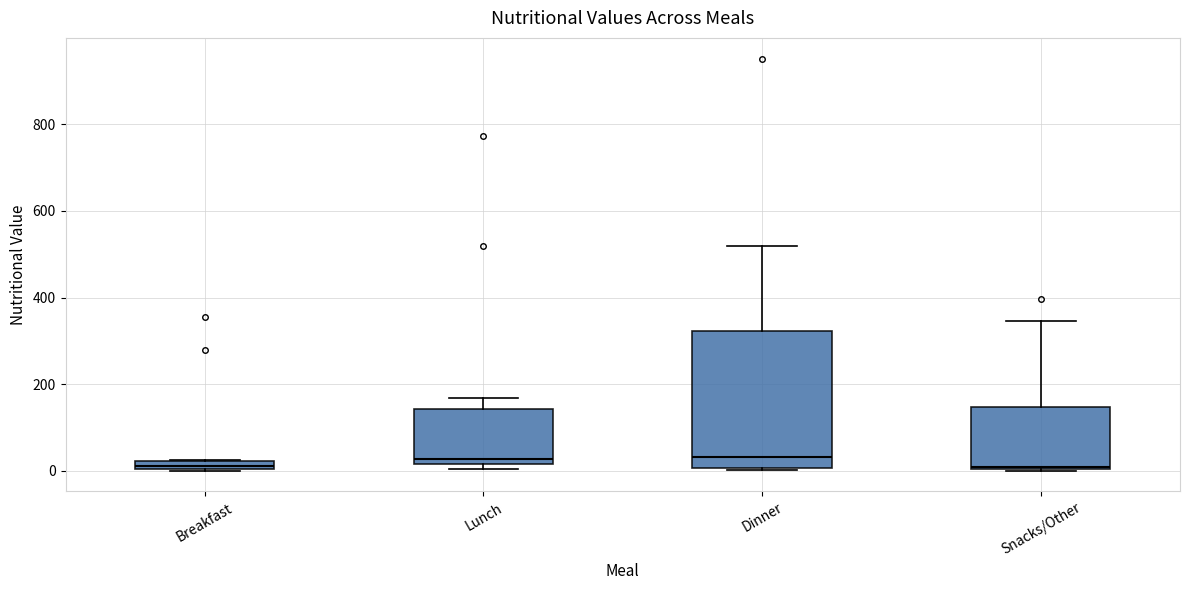

Which box is the tallest, from its lower edge to its upper edge?

Dinner